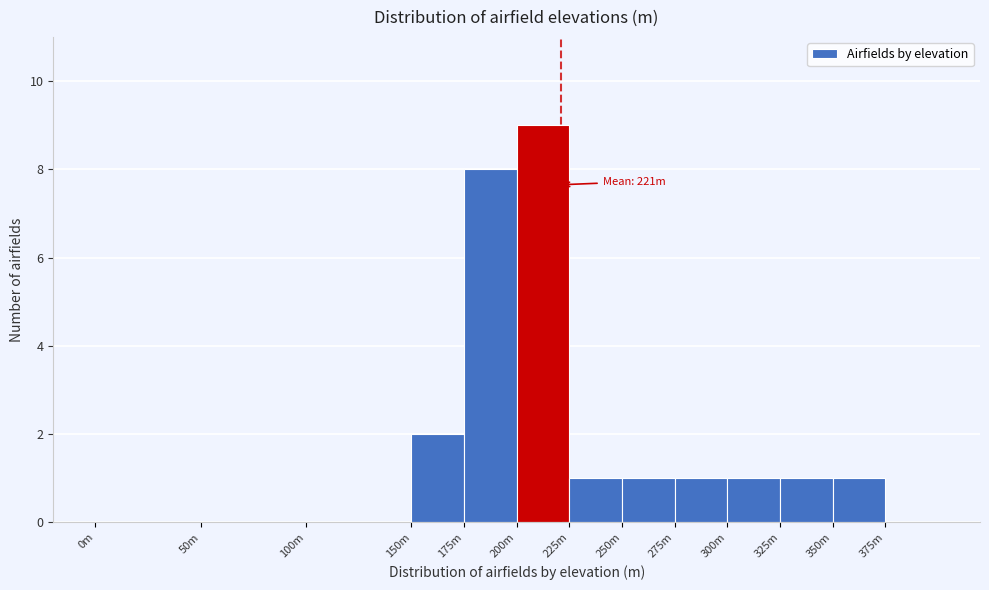

Reading right to left, transcribe all the data shown in this chart.

375m=0	350m=1	325m=1	300m=1	275m=1	250m=1	225m=1	200m=9	175m=8	150m=2	100m=0	50m=0	0m=0